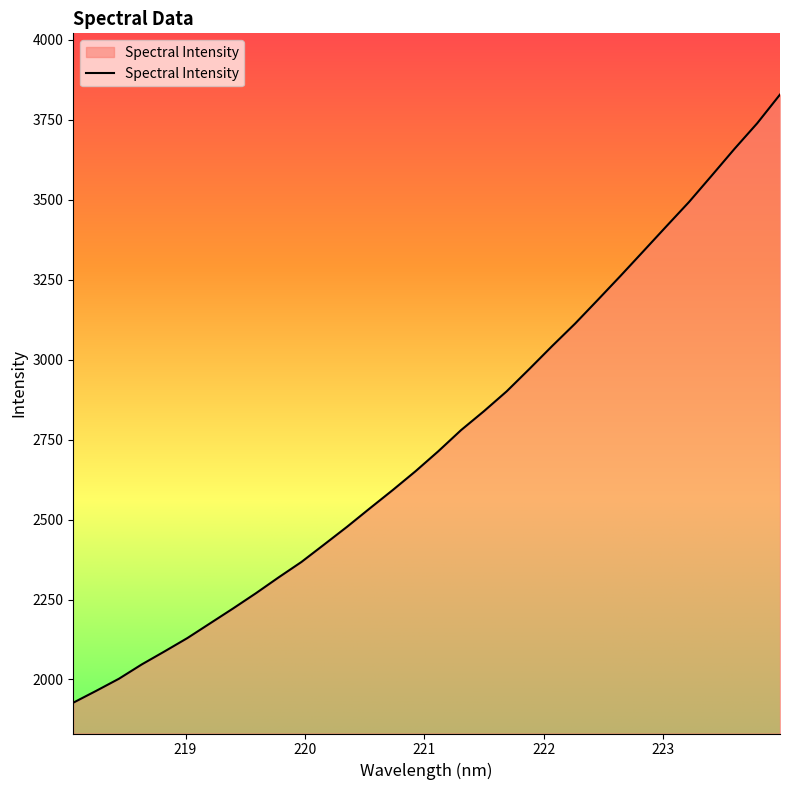

What is the difference between the maximum and minimum values?

1901.7